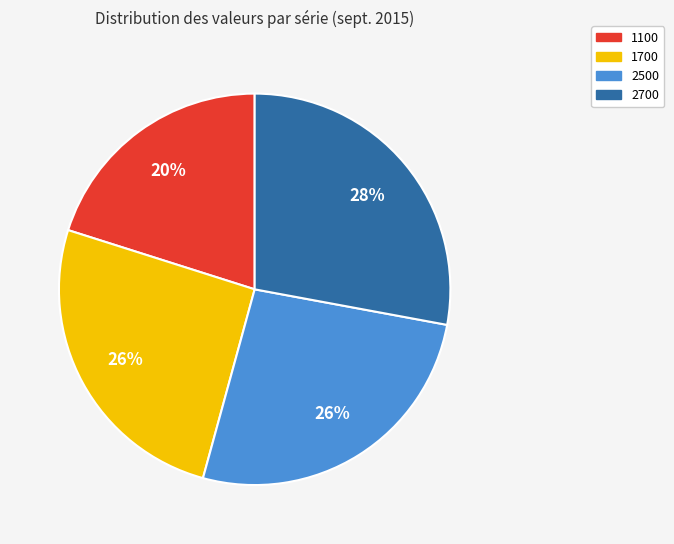

To the nearest percent, what portion does 2700 represent?

28%